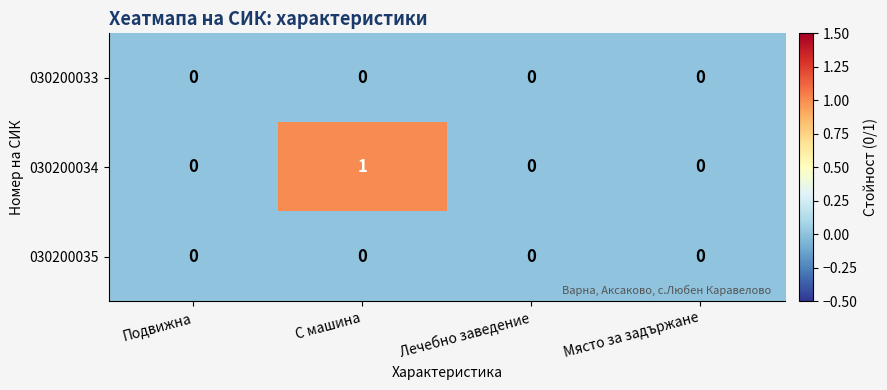

What is the difference between the highest and lowest values at С машина?

1